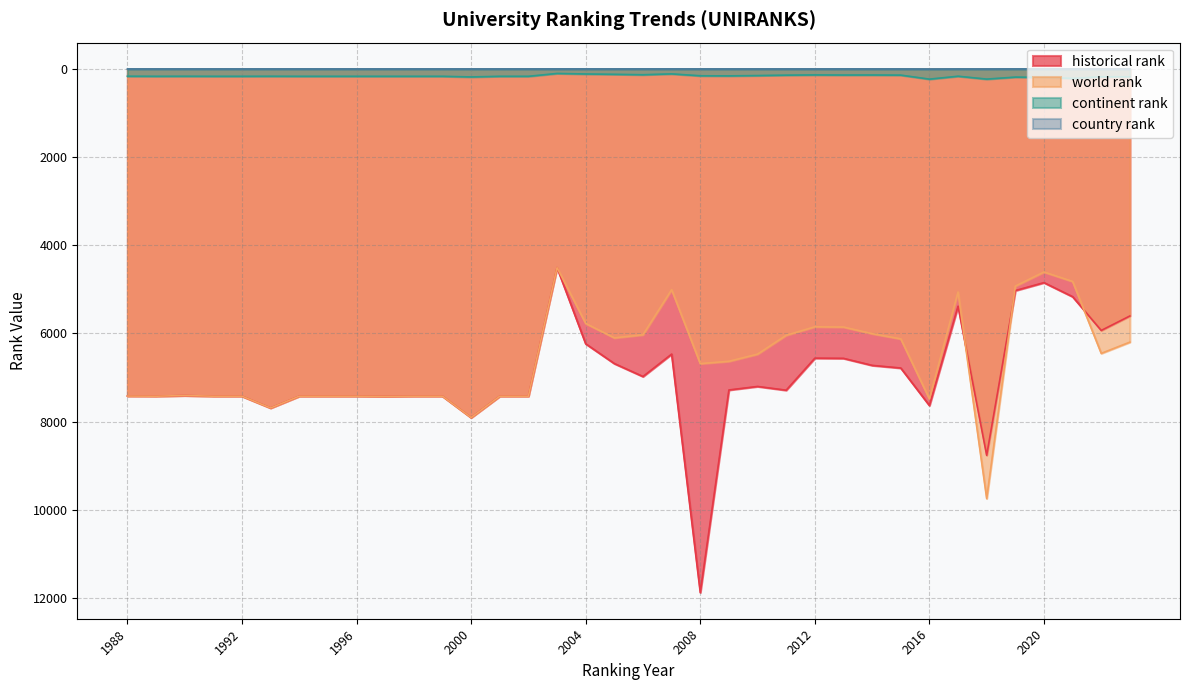

Read the world rank value at 1994, to the nearest 100.

7400